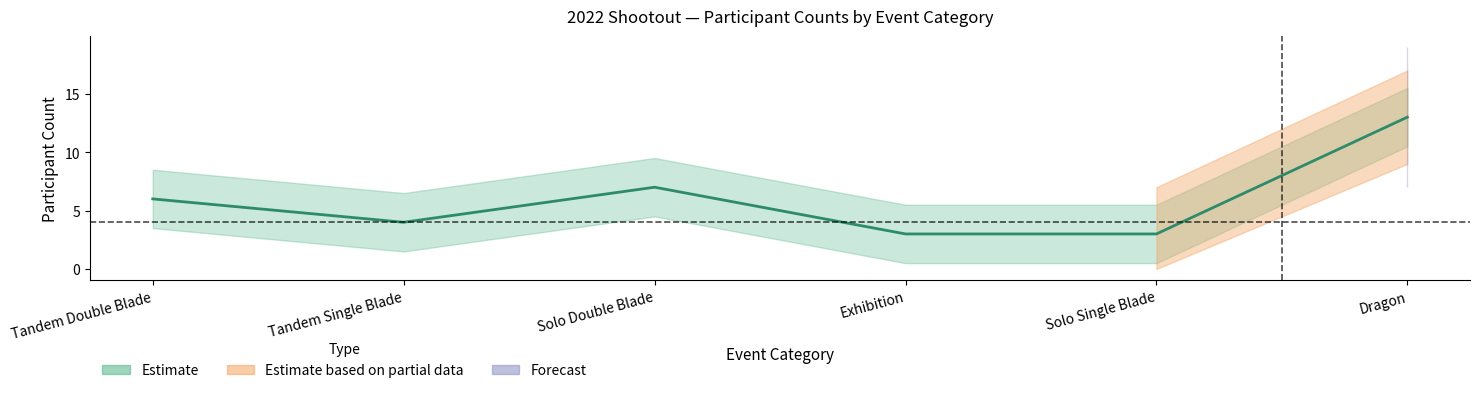

List the labels in order of value, largest first.

Dragon, Solo Double Blade, Tandem Double Blade, Tandem Single Blade, Exhibition, Solo Single Blade